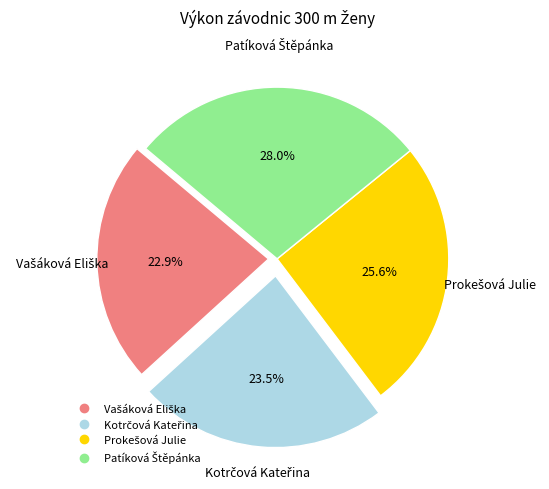

Is there a majority slice in this chart?

No